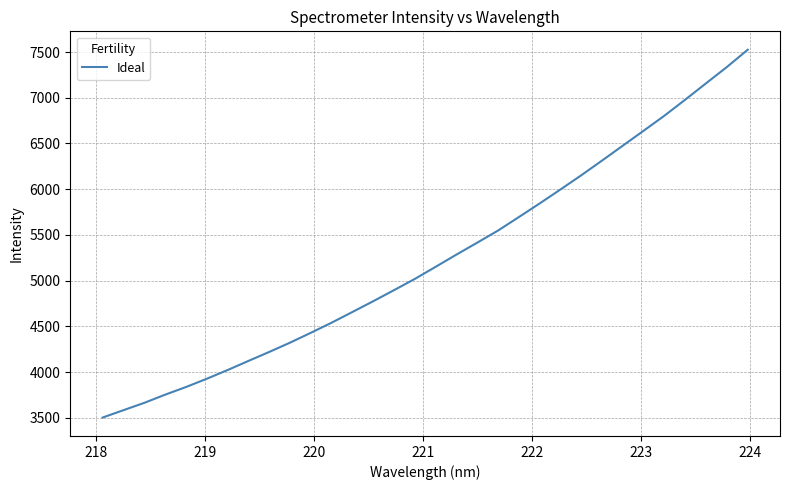

What is the difference between the maximum and minimum values?

4021.6